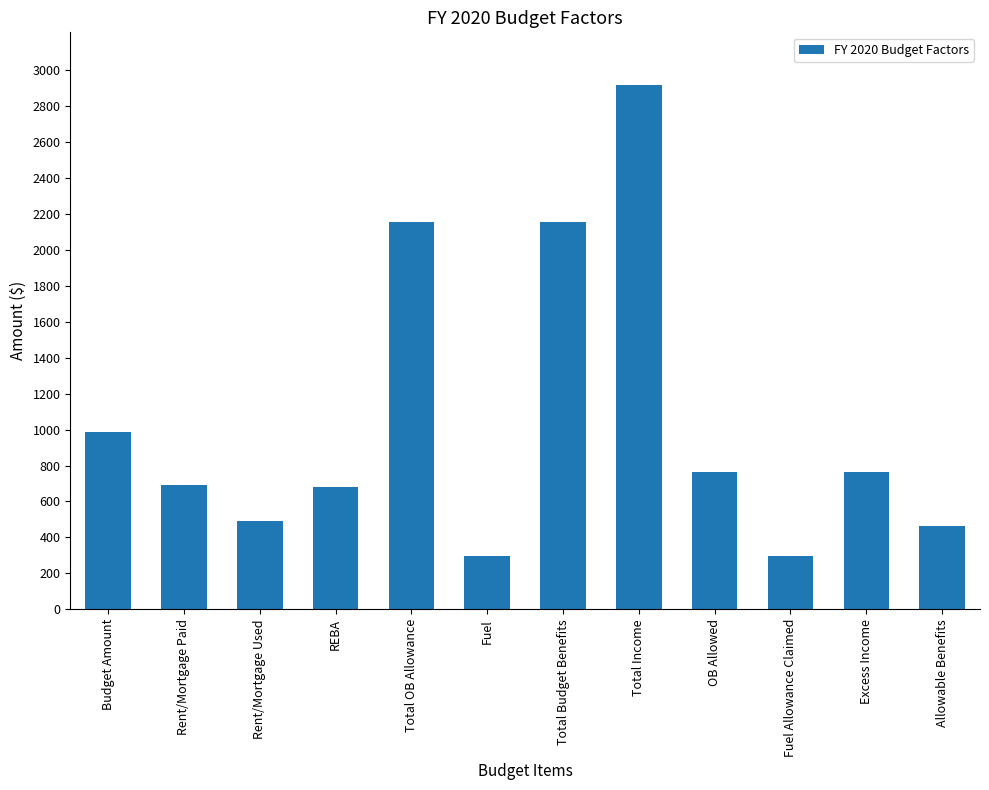

What is the change in value from Excess Income to Allowable Benefits?

-296.0